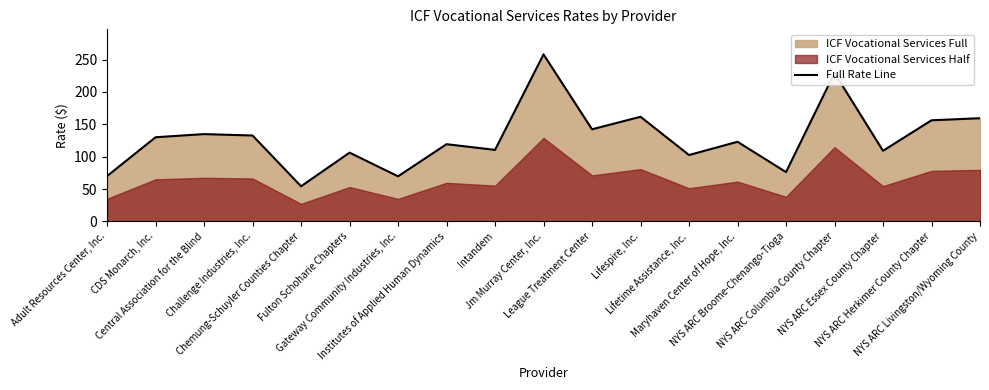

What is the minimum value shown in the chart?

54.3